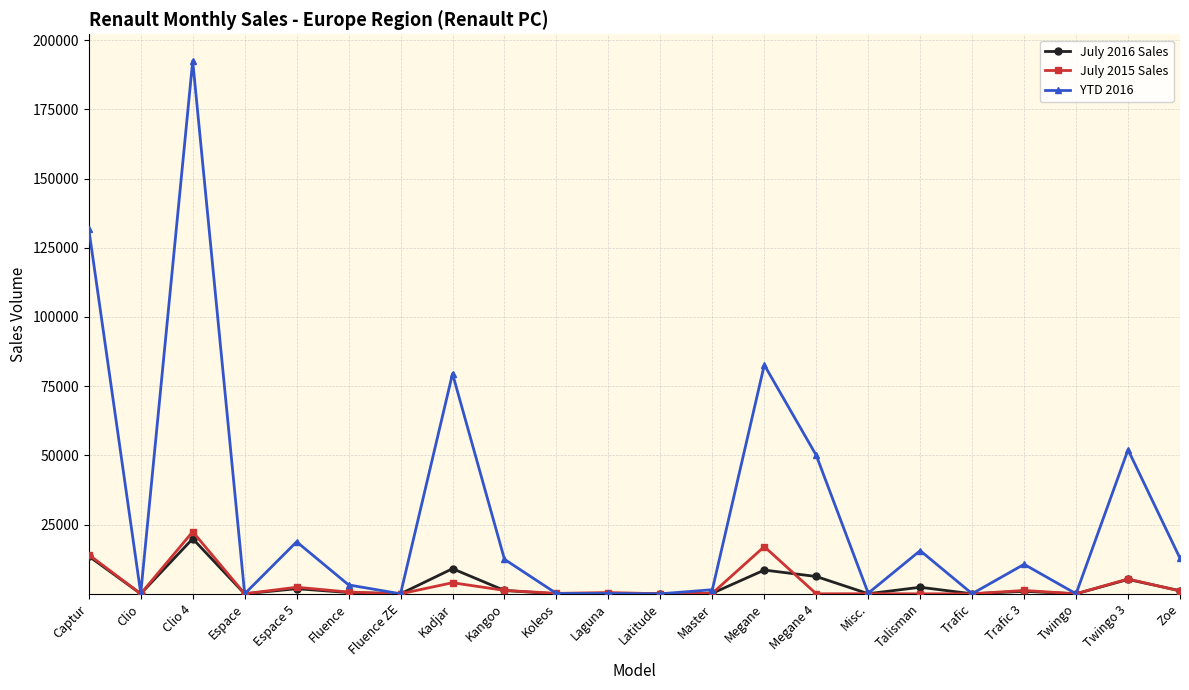

What is the total value across all series at Megane?

108304